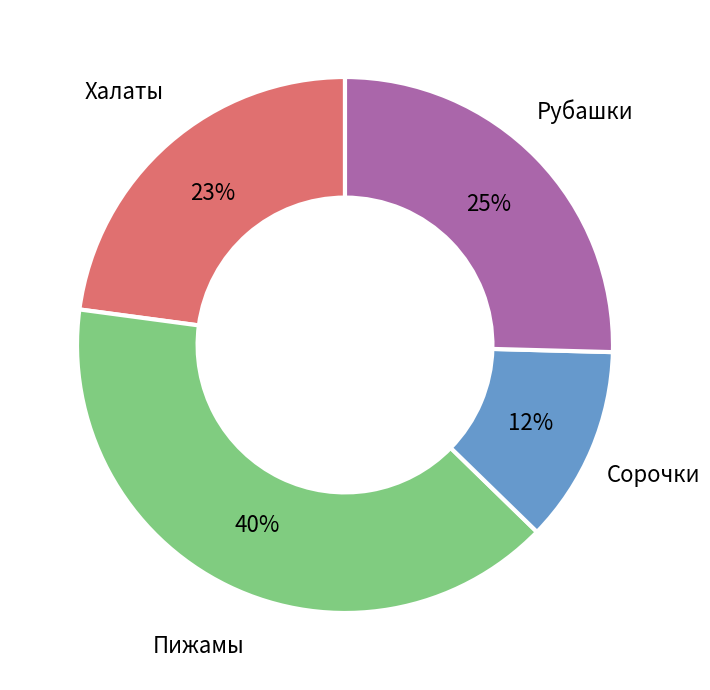

How many slices are in this pie chart?

4